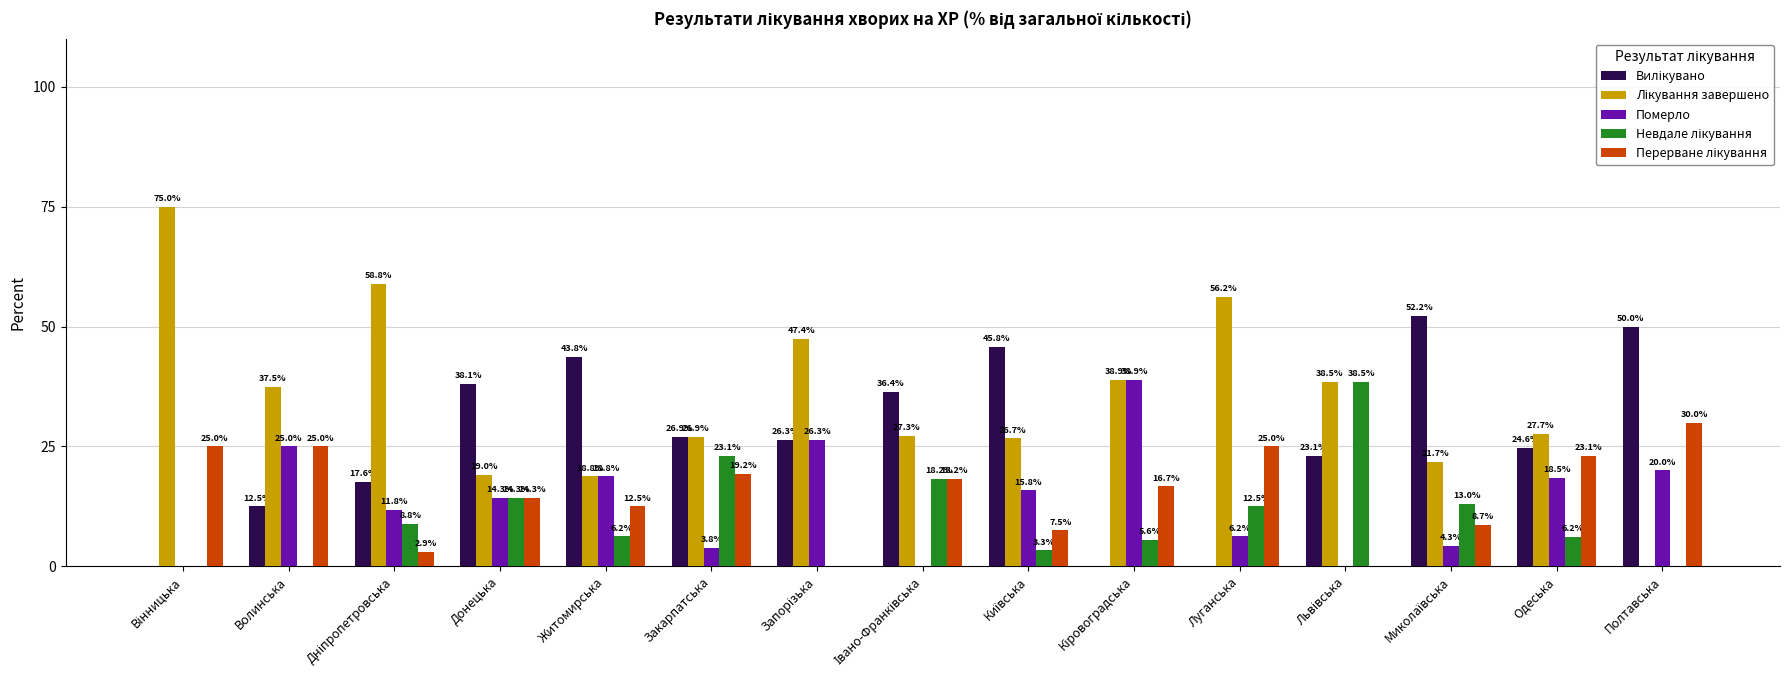

At which label is Померло closest to 19?

Житомирська